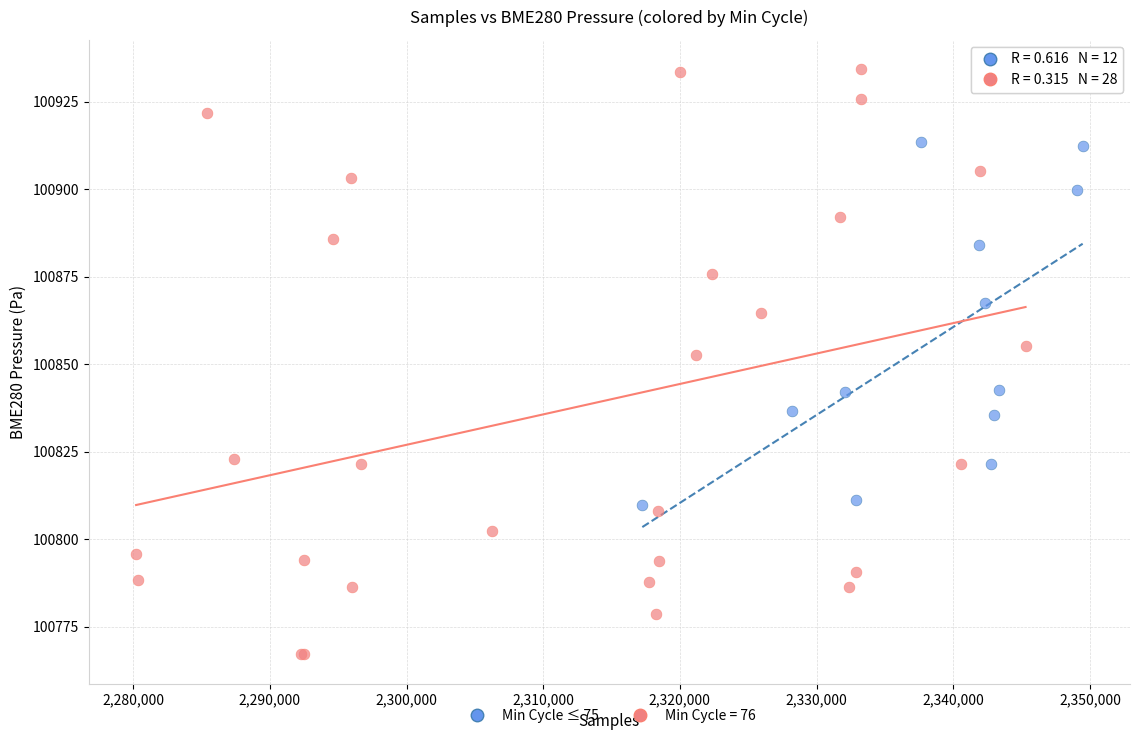

Which series contains the highest Y value?

Min Cycle = 76